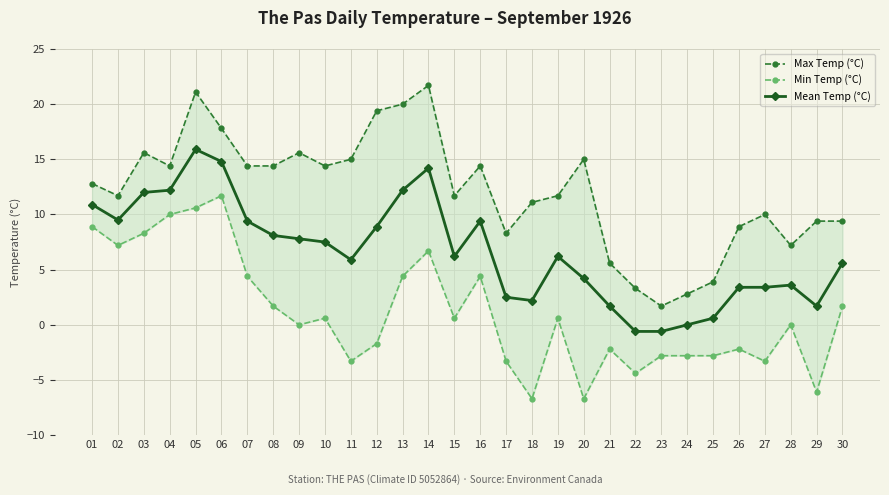

How many values in the Mean Temp (°C) series exceed 6?

16